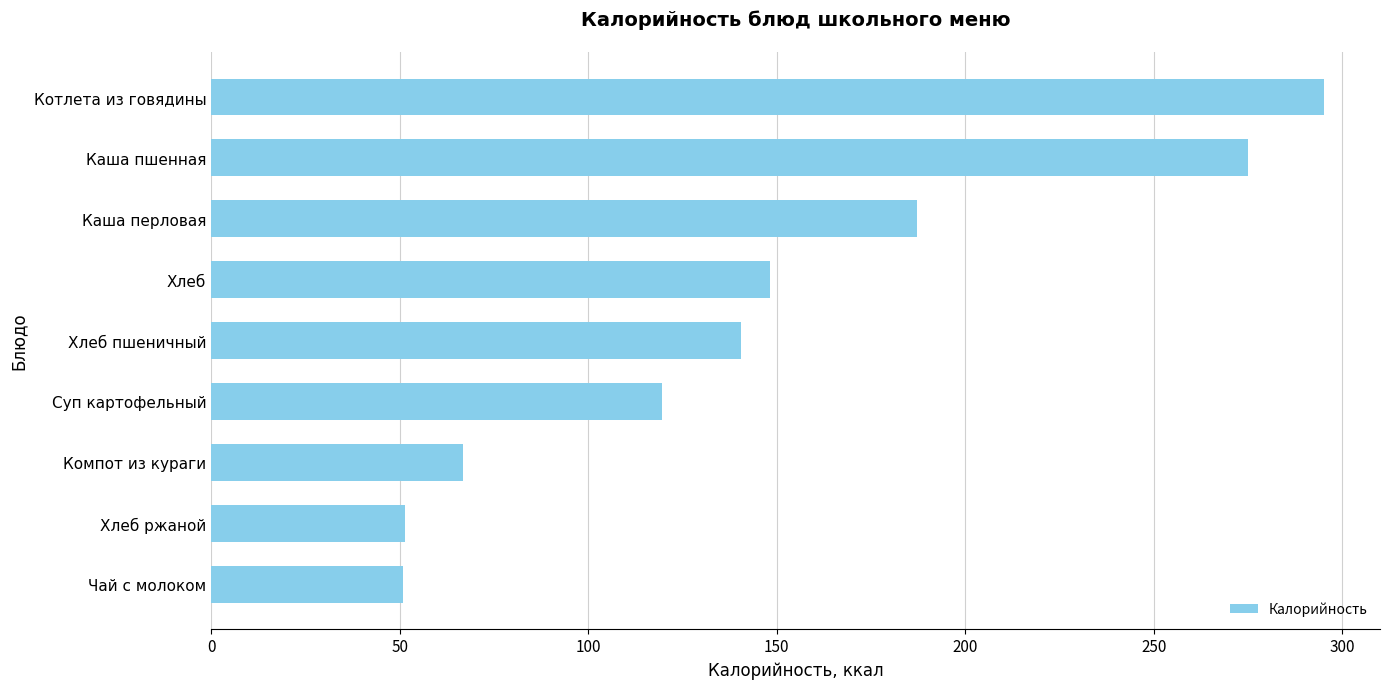

How many series are shown in this chart?

1